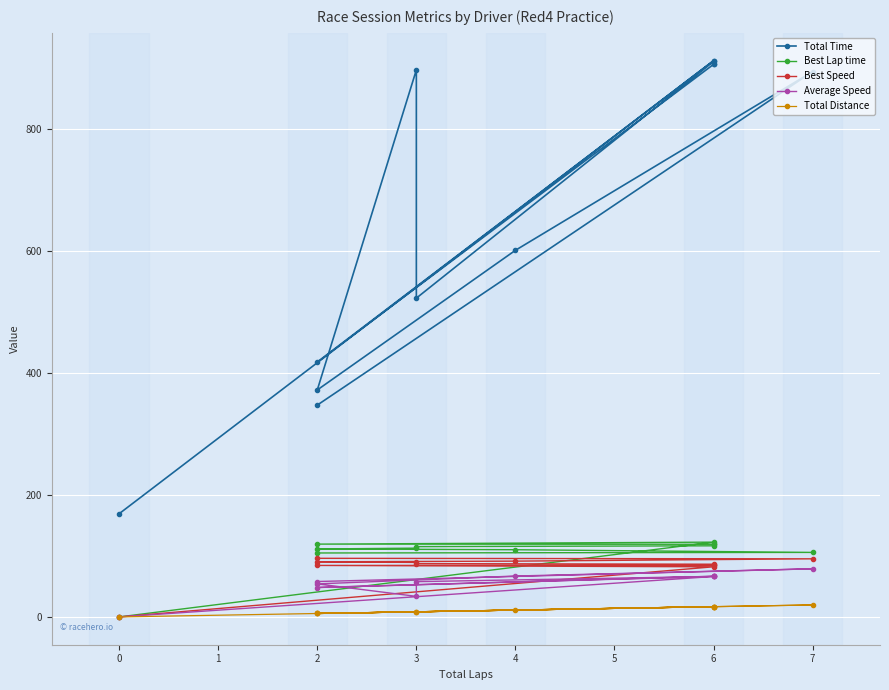

Reading left to right, list all the values displayed in this chart.

Total Time: 347.4	894.5	601.3	372.2	897.2	522.8	911.1	906.4	906.3	418.1	912.3	169.2
Best Lap time: 104.9	105.8	110.2	111.5	112.8	115.3	116.6	119.1	119.1	119.4	122.6	0.0
Best Speed: 96.1	95.3	91.5	90.4	89.4	87.4	86.4	84.6	84.6	84.4	82.2	0.0
Average Speed: 58.0	78.9	67.1	54.2	33.7	57.8	66.4	66.7	66.7	48.2	66.3	0.0
Total Distance: 5.6	19.6	11.2	5.6	8.4	8.4	16.8	16.8	16.8	5.6	16.8	0.0